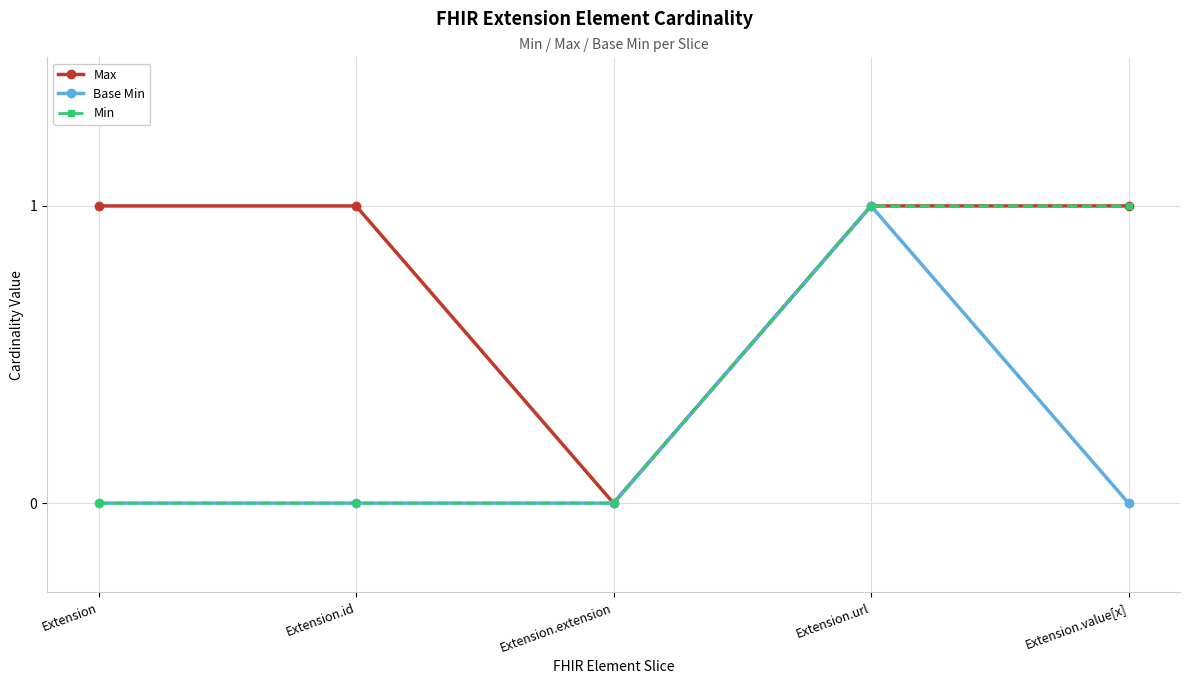

At which label does Max reach its minimum?

Extension.extension